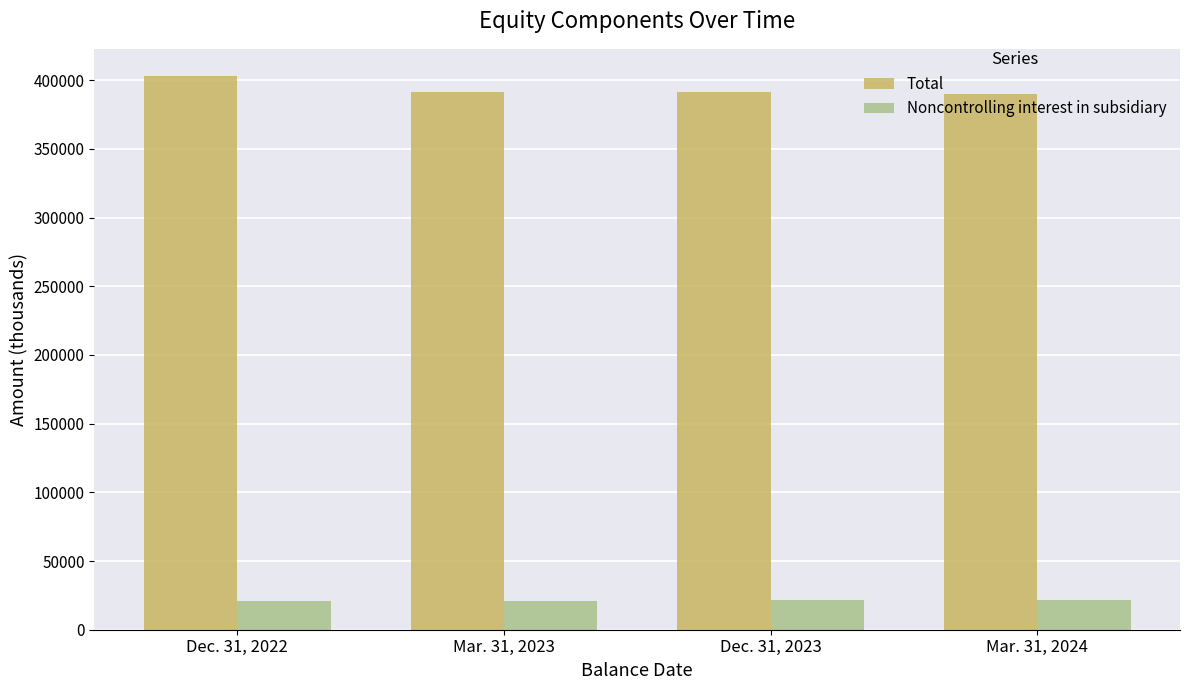

How many categories are shown in the chart?

4